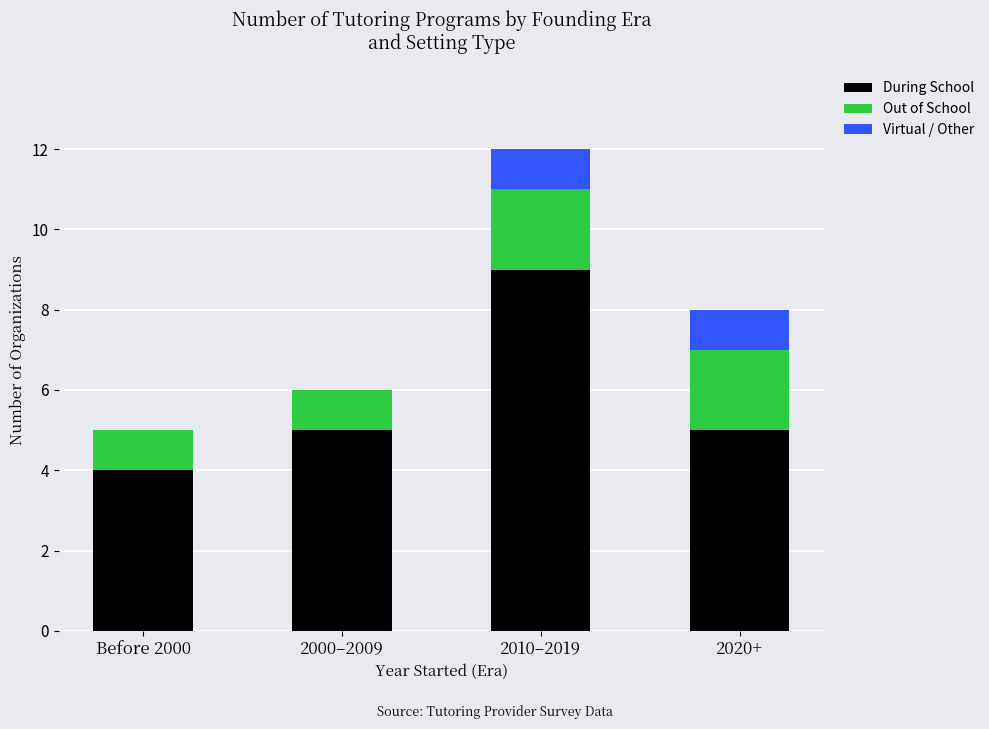

What is the approximate value of During School at 2020+?

5